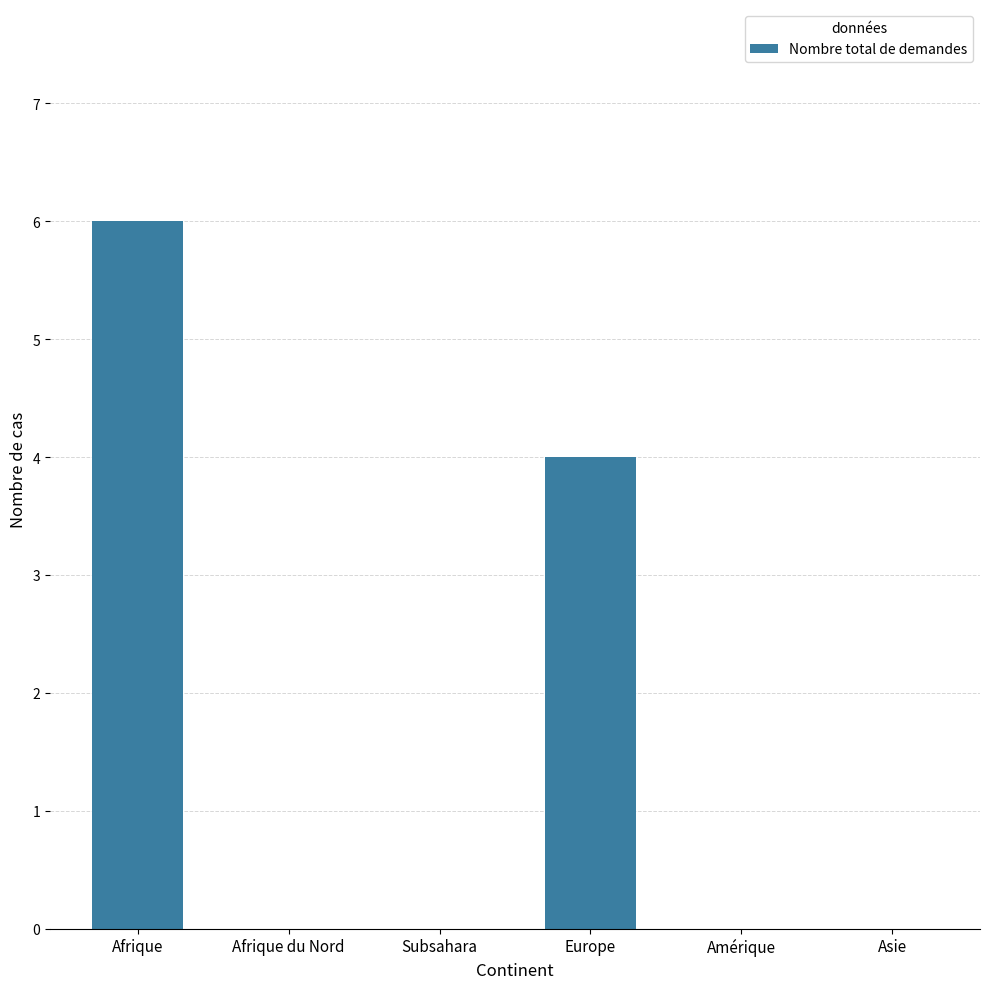

Between Europe and Amérique, which is larger?

Europe